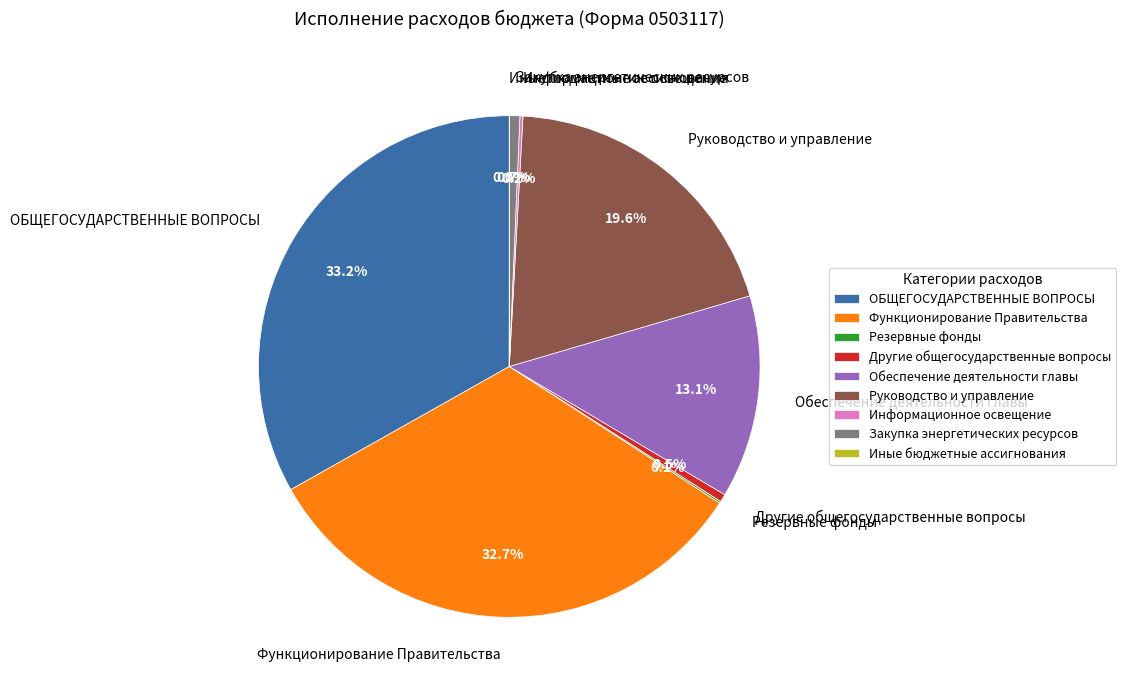

Which category has the biggest portion of the pie?

ОБЩЕГОСУДАРСТВЕННЫЕ ВОПРОСЫ